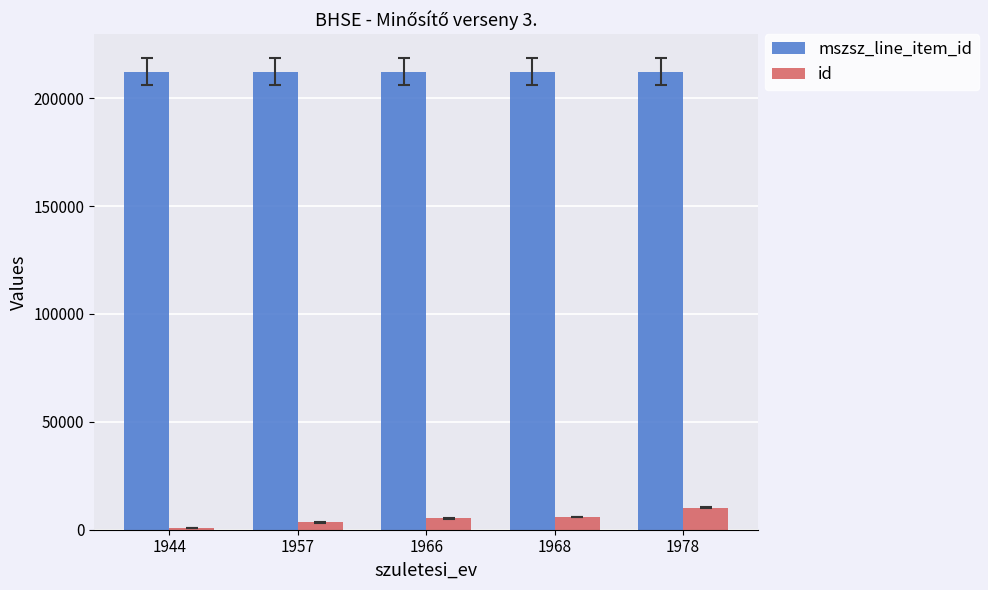

What is the lowest value of the mszsz_line_item_id series?

212291